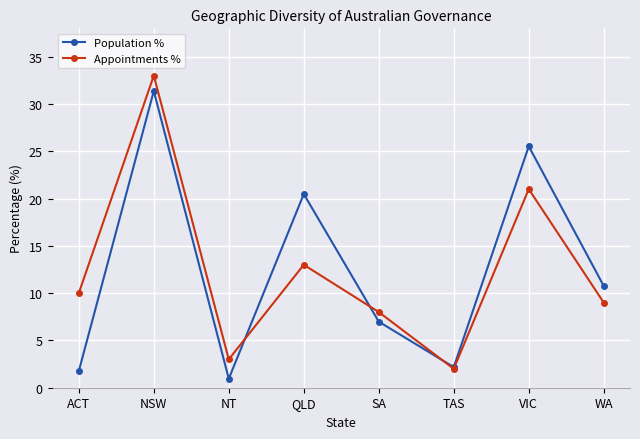

Which series changed the most between NT and QLD?

Population %